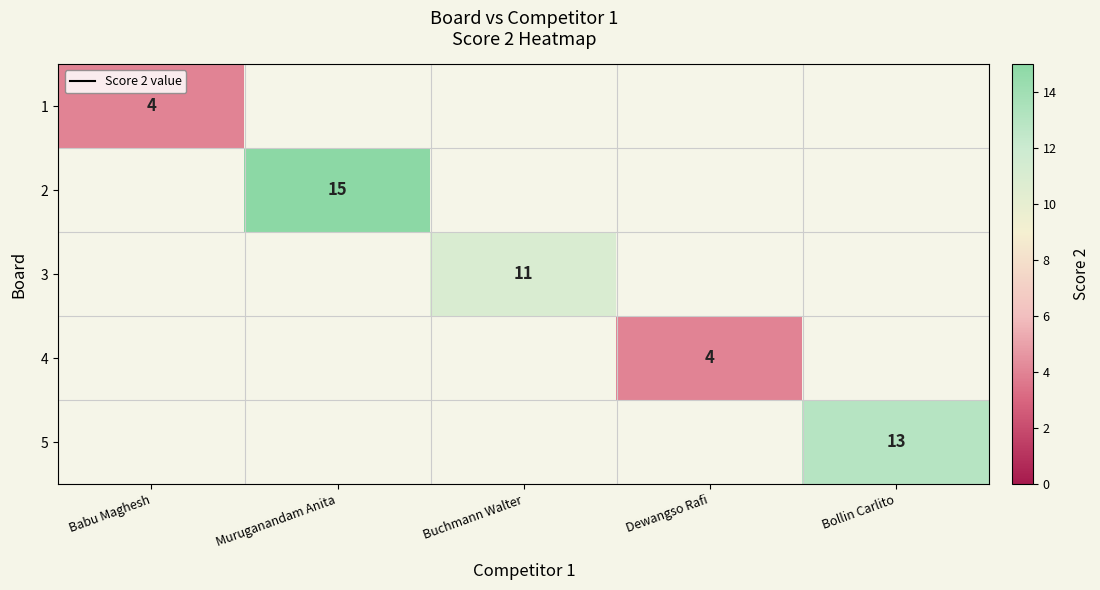

The value of 2 at Muruganandam Anita is 23. True or false?

False